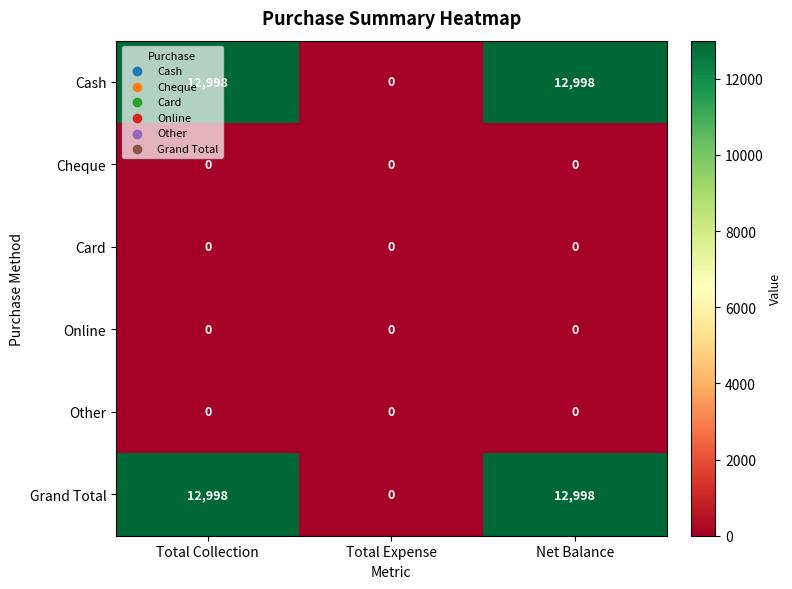

What is the greatest value displayed?

12998